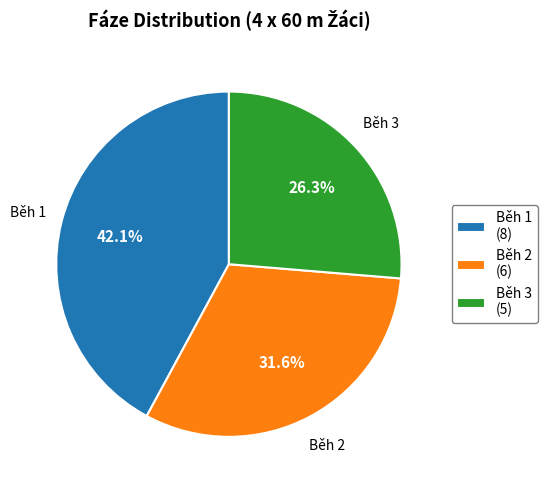

Does any single category account for the majority?

No